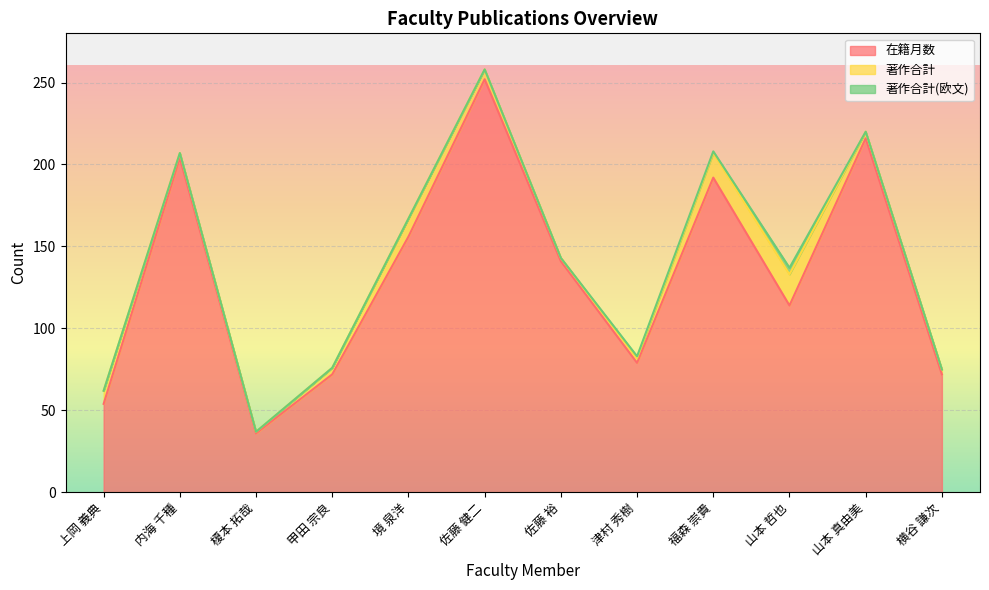

True or false: 著作合計(欧文) has a value of 2 at 福森 崇貴.

False